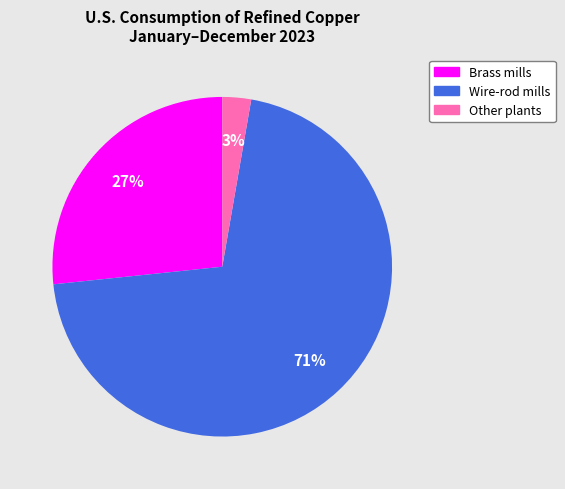

Do Wire-rod mills and Brass mills together represent more than half of the pie?

Yes